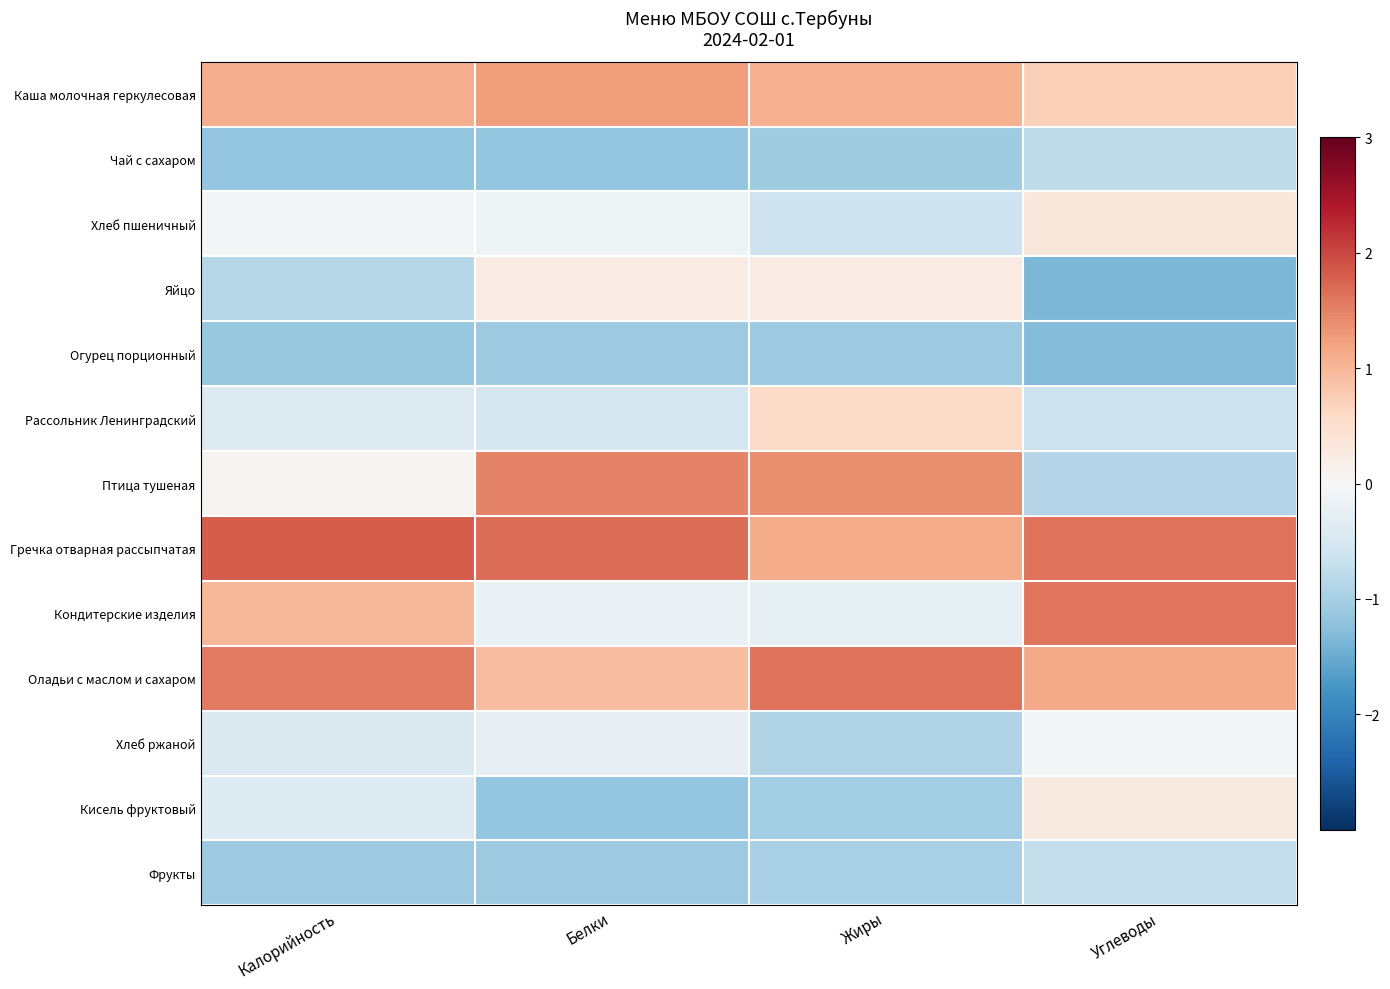

Which label corresponds to the smallest value in the chart?

Углеводы